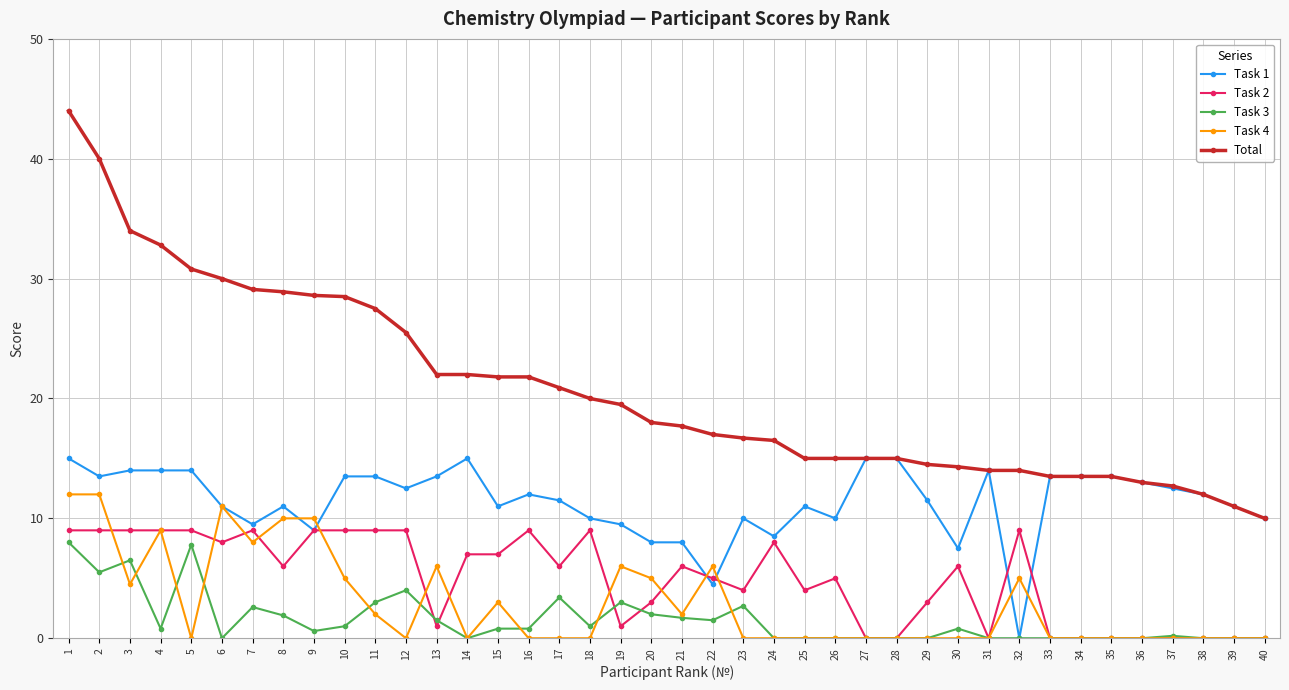

What is the greatest value displayed?

44.0